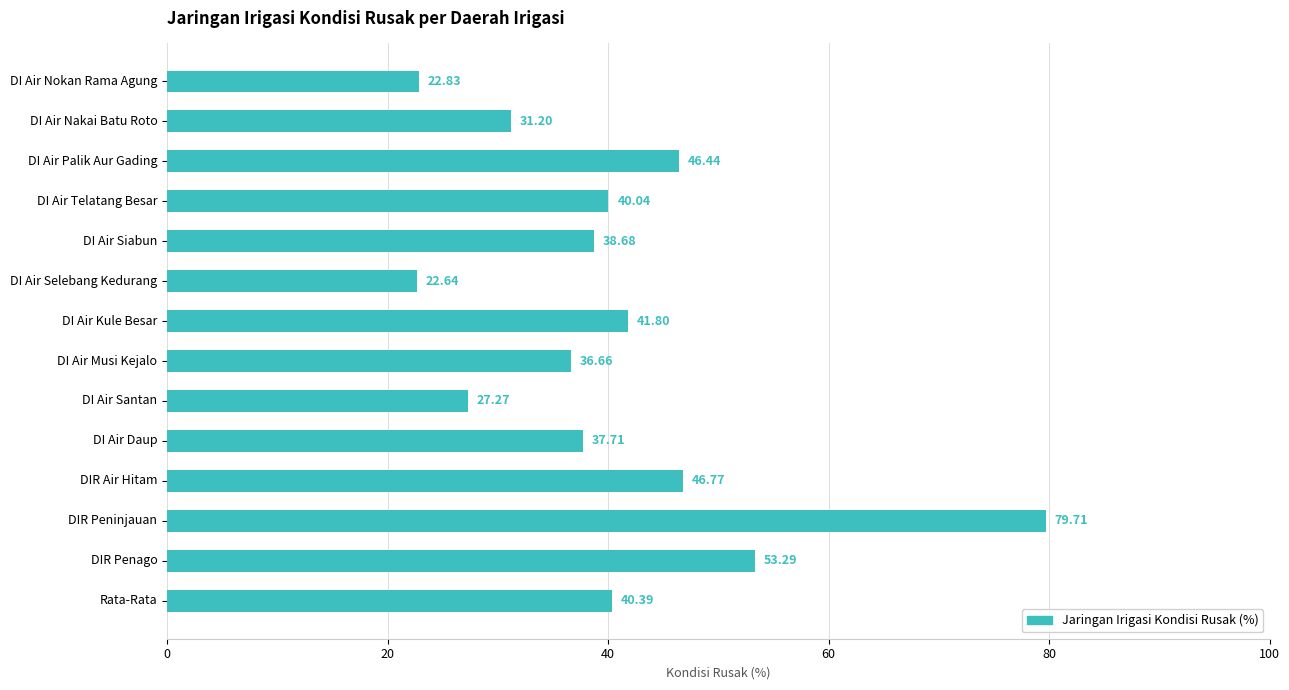

What is the difference between the maximum and minimum values?

57.1